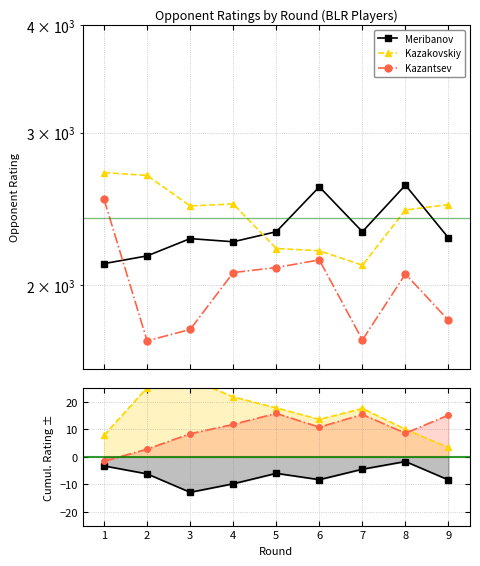

List the series in order of their peak value, lowest first.

Meribanov, Kazantsev, Kazakovskiy